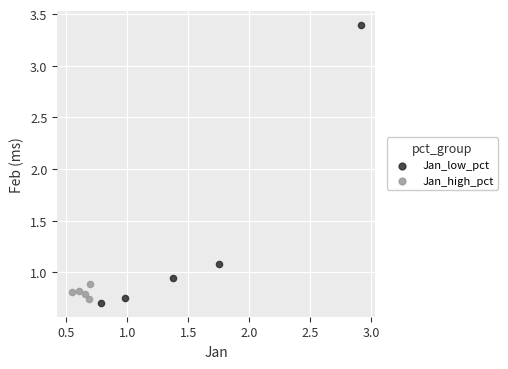

Which series has the widest spread of Y values?

Jan_low_pct